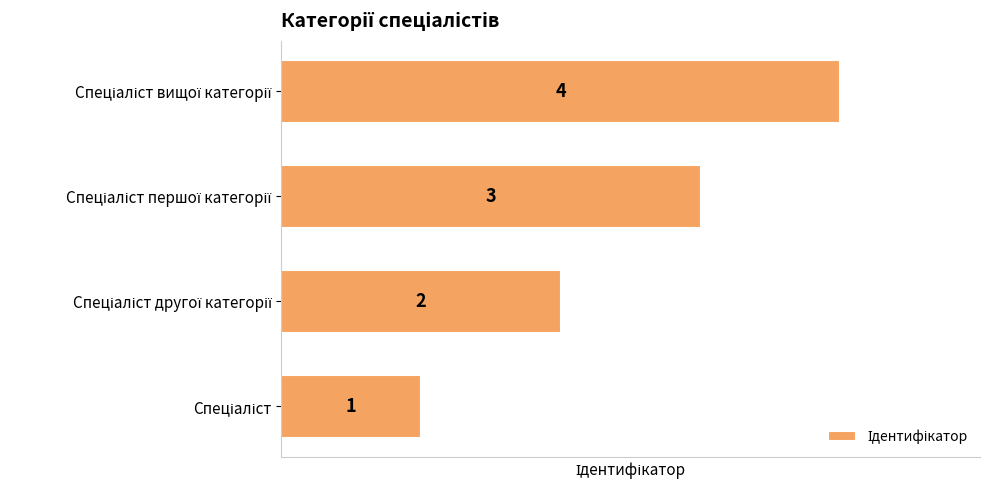

How many bars are there in total?

4